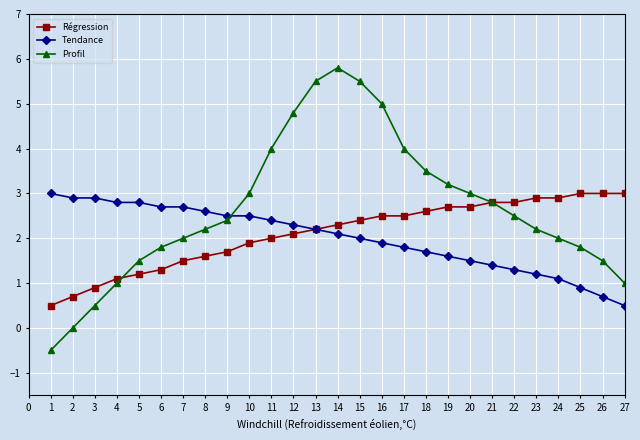

Read the Tendance value at 20.

1.5